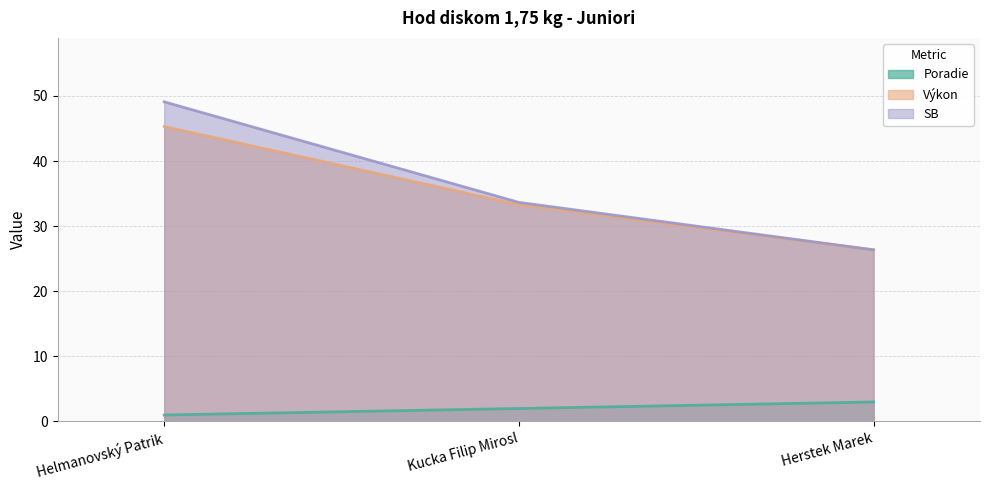

Rank the series by their maximum value, from lowest to highest.

Poradie, Výkon, SB